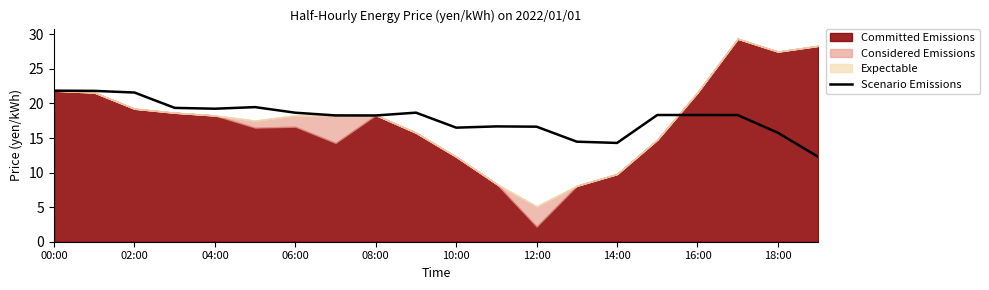

Reading left to right, transcribe all the data shown in this chart.

21.9	21.8	21.6	19.4	19.2	19.5	18.7	18.3	18.3	18.7	16.5	16.7	16.6	14.5	14.3	18.3	18.3	18.3	15.8	12.3